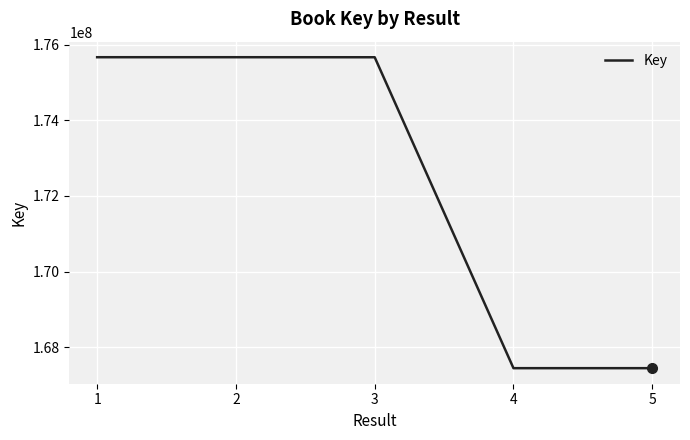

Which has a higher value, 4 or 2?

2